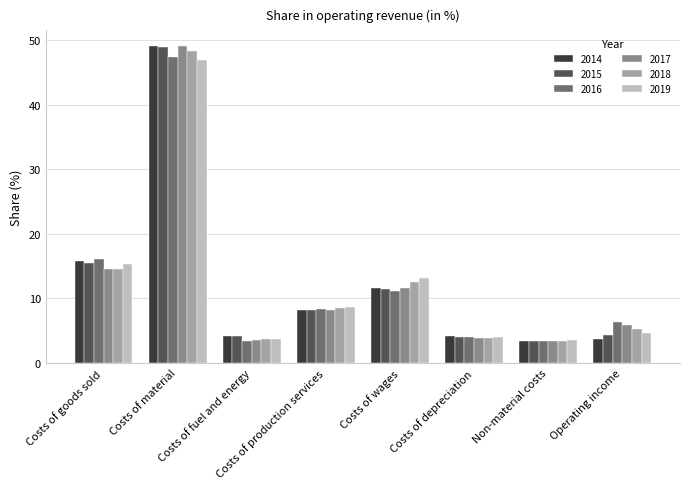

What is the label of the 8th bar from the right?

Costs of goods sold